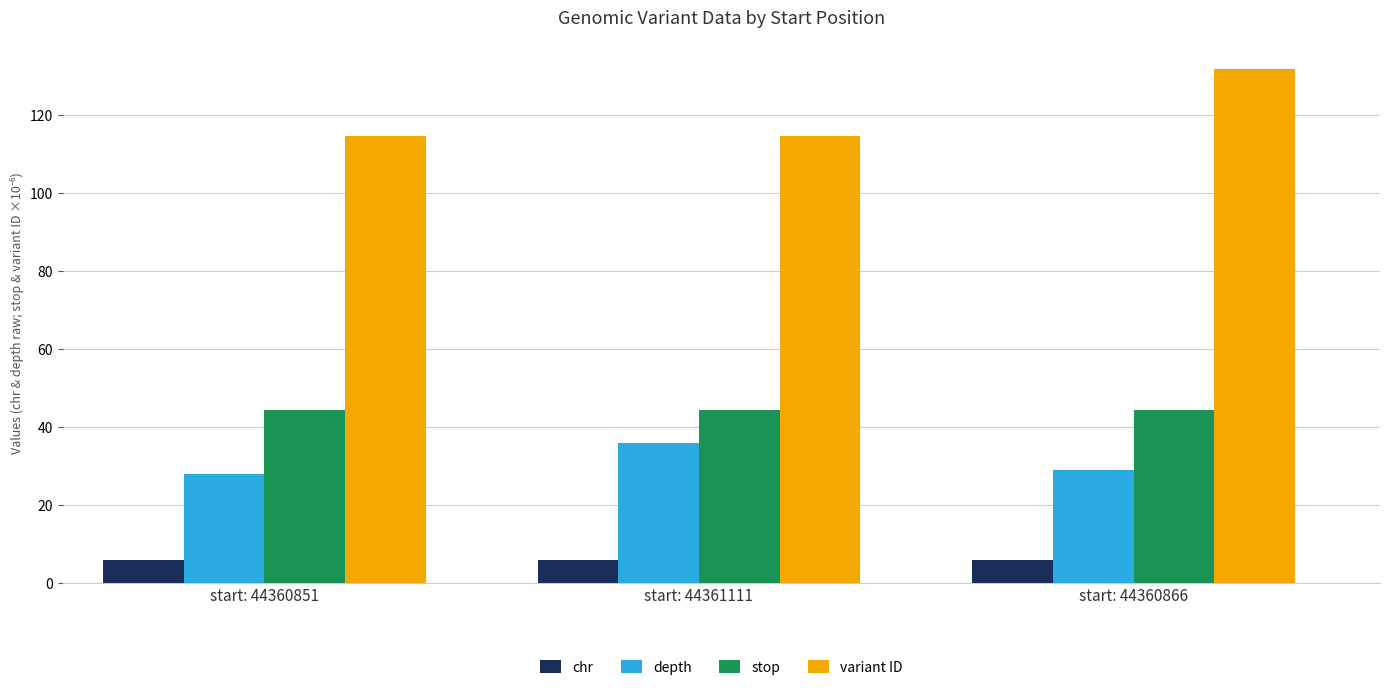

The depth series shows 11.3 at start: 44360851. True or false?

False